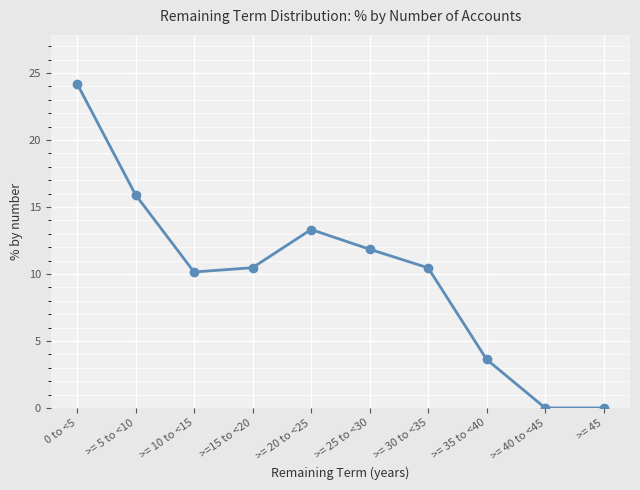

At which category does the data reach its first local peak?

>= 20 to <25